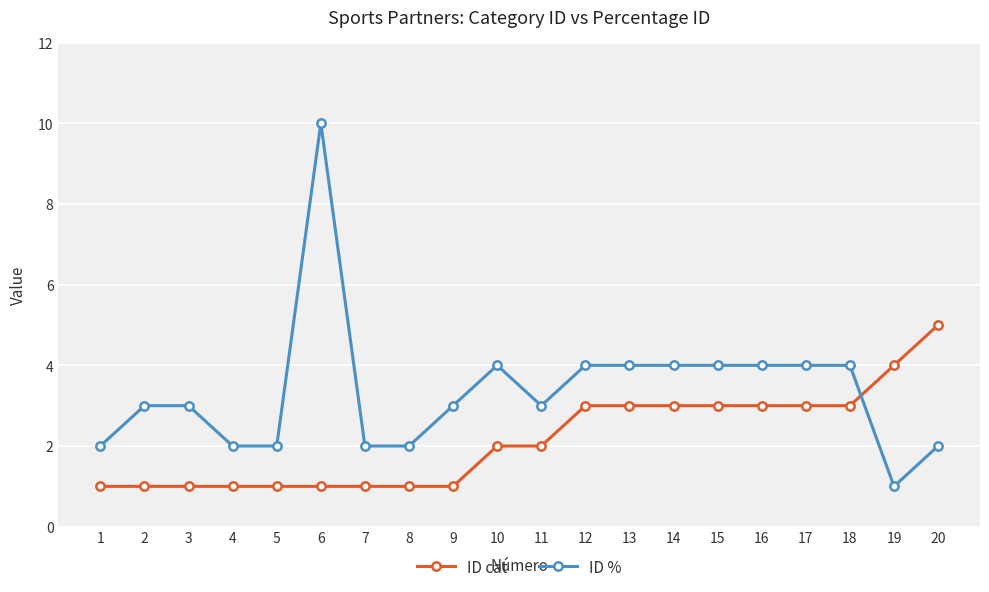

Is the value of ID % at 15 greater than the value of ID cat at 8?

Yes